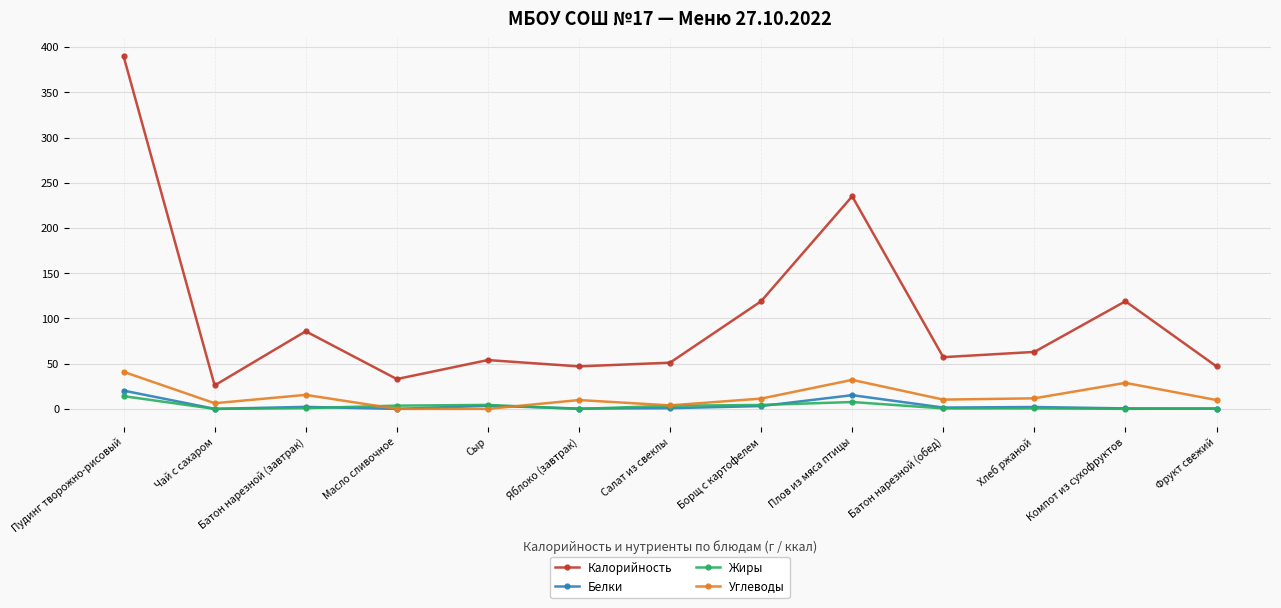

What are all the series names shown in the legend?

Калорийность, Белки, Жиры, Углеводы